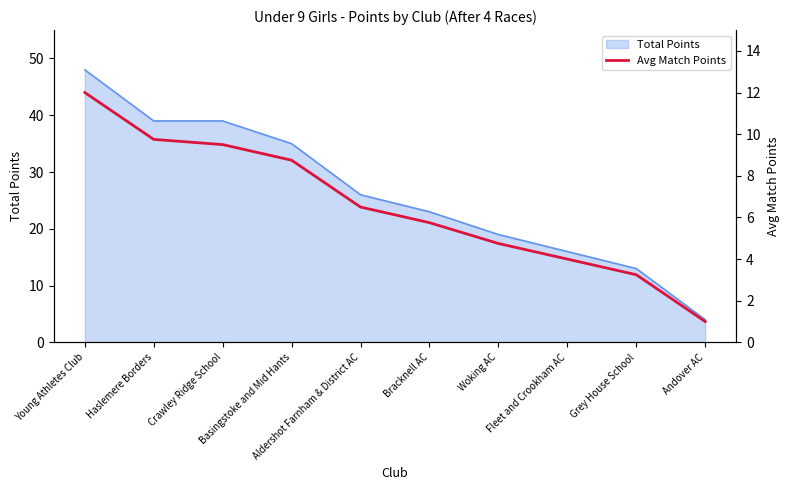

Where is the data nearest to the value 6?

Bracknell AC